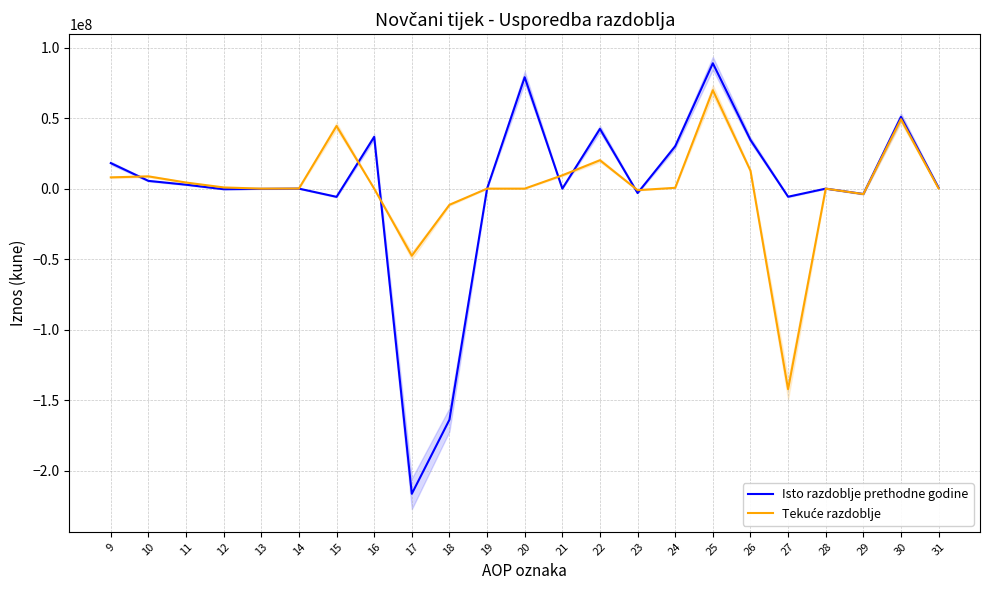

How many values in the Isto razdoblje prethodne godine series are below 0?

8